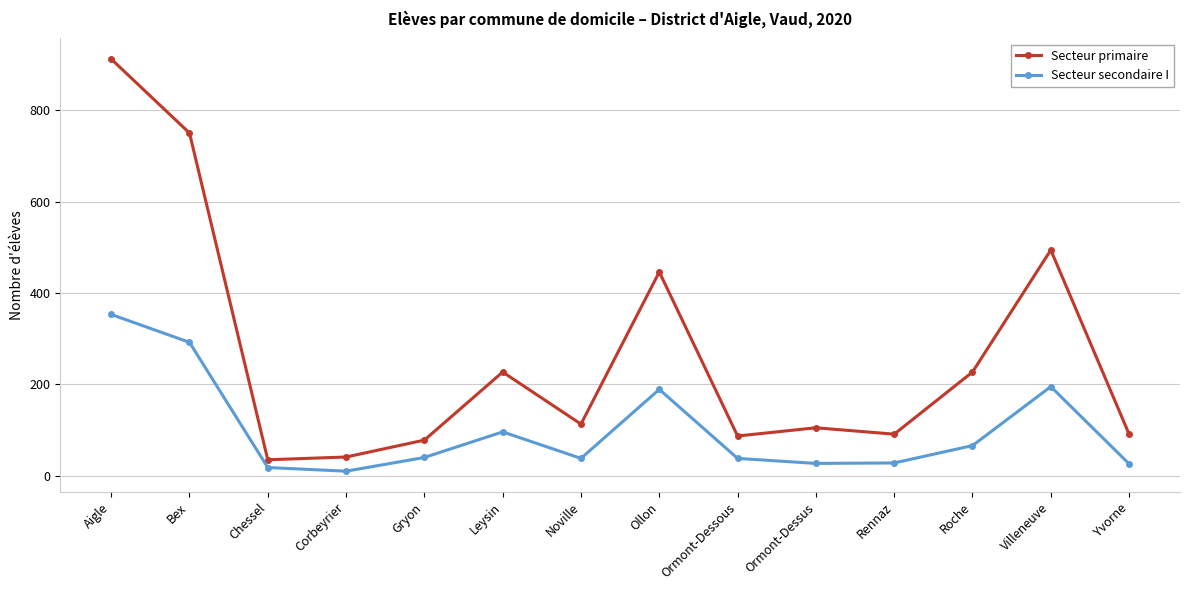

What is the label of the 12th point from the left?

Roche